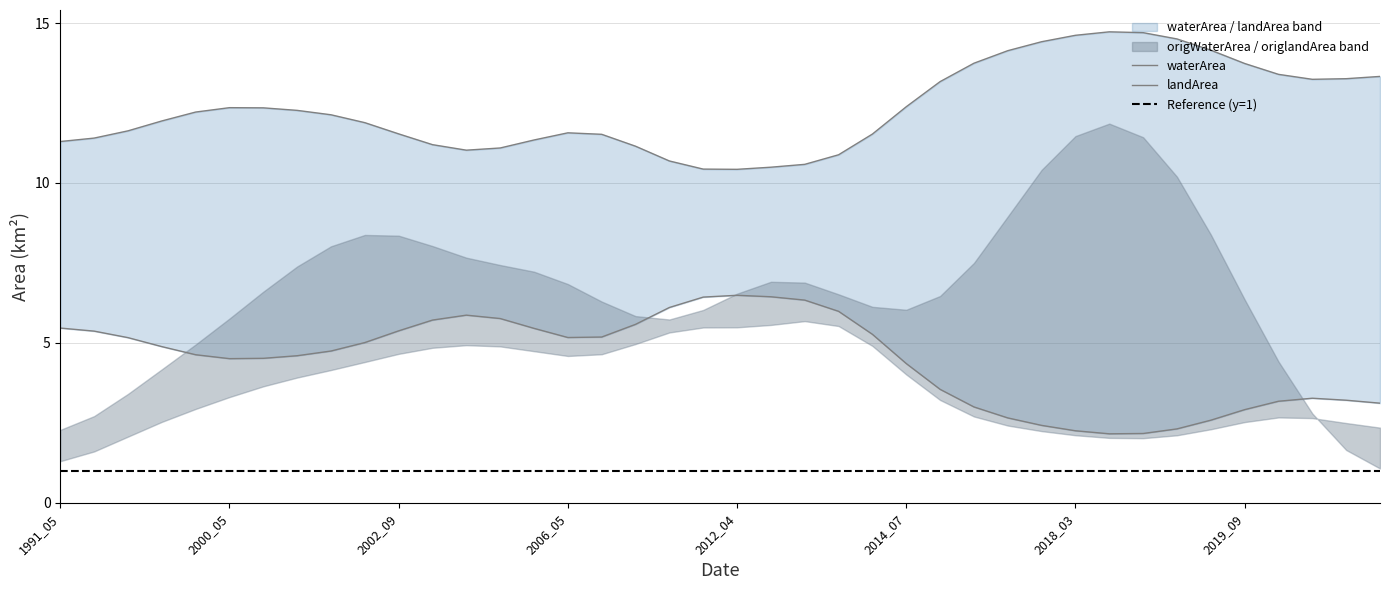

Which series ends up on top after the final intersection of landArea and waterArea?

waterArea